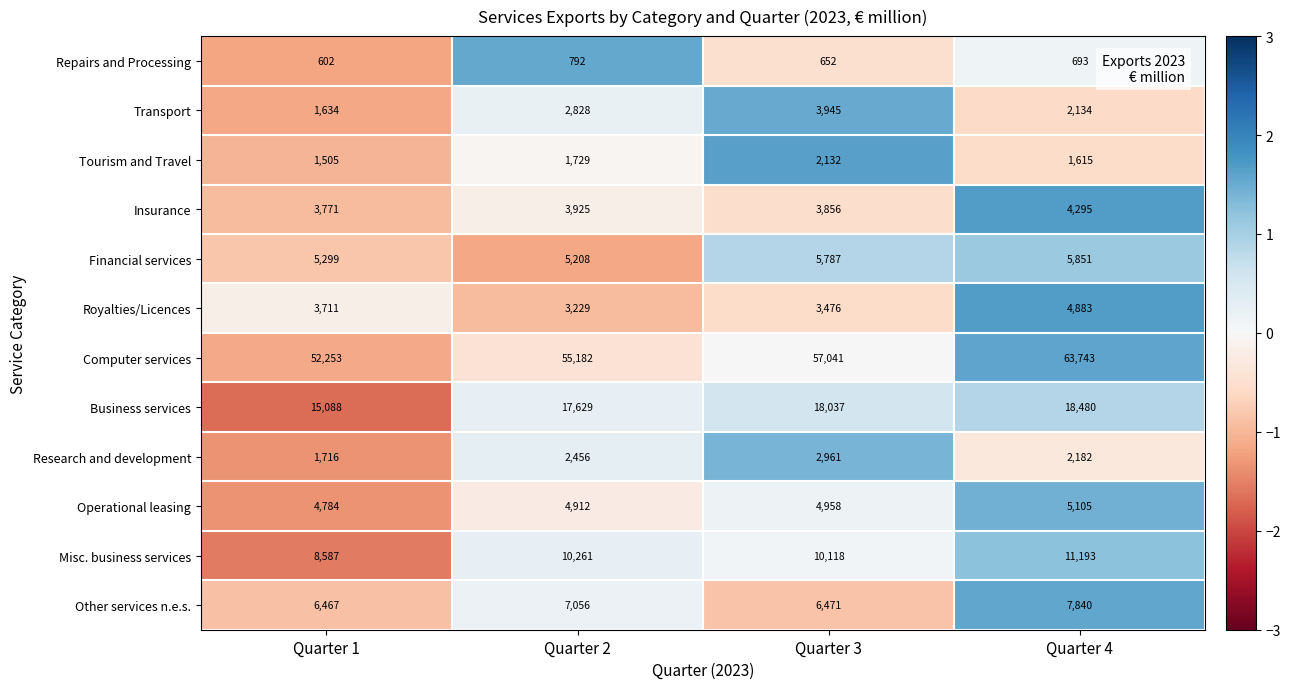

The value of Insurance at Quarter 4 is 7662. True or false?

False